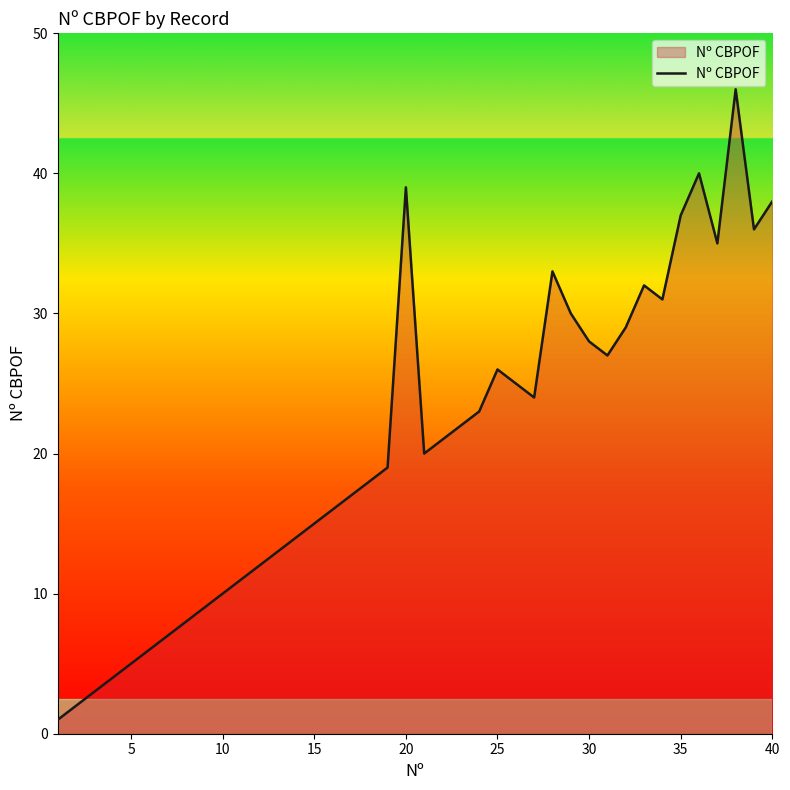

What is the difference between the maximum and minimum values?

45